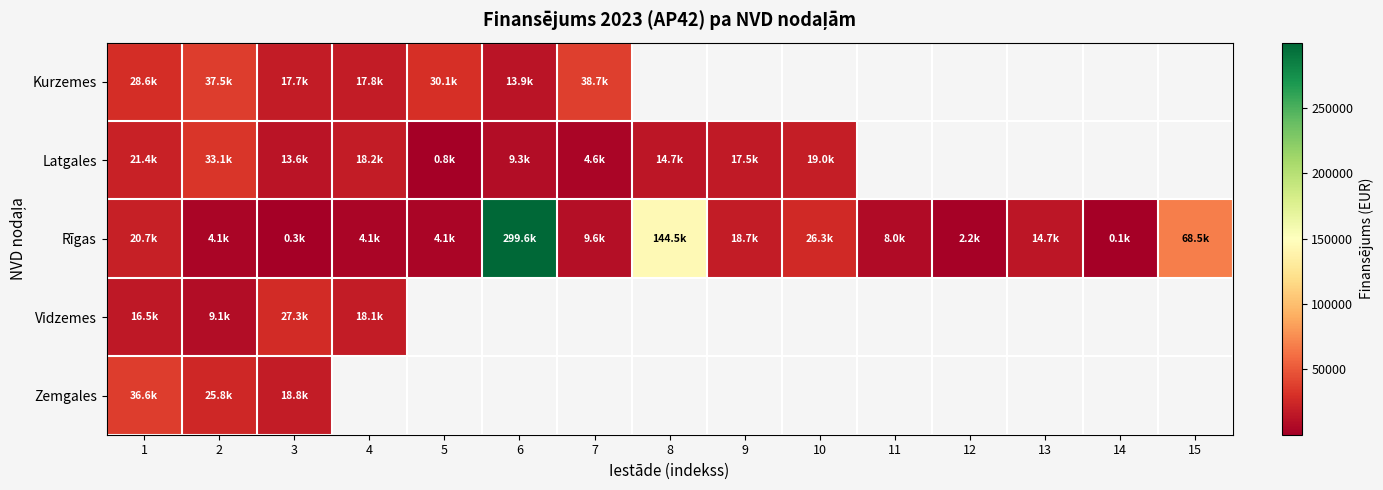

List the series in order of their overall mean, lowest first.

Kurzemes, Latgales, Rīgas, Vidzemes, Zemgales